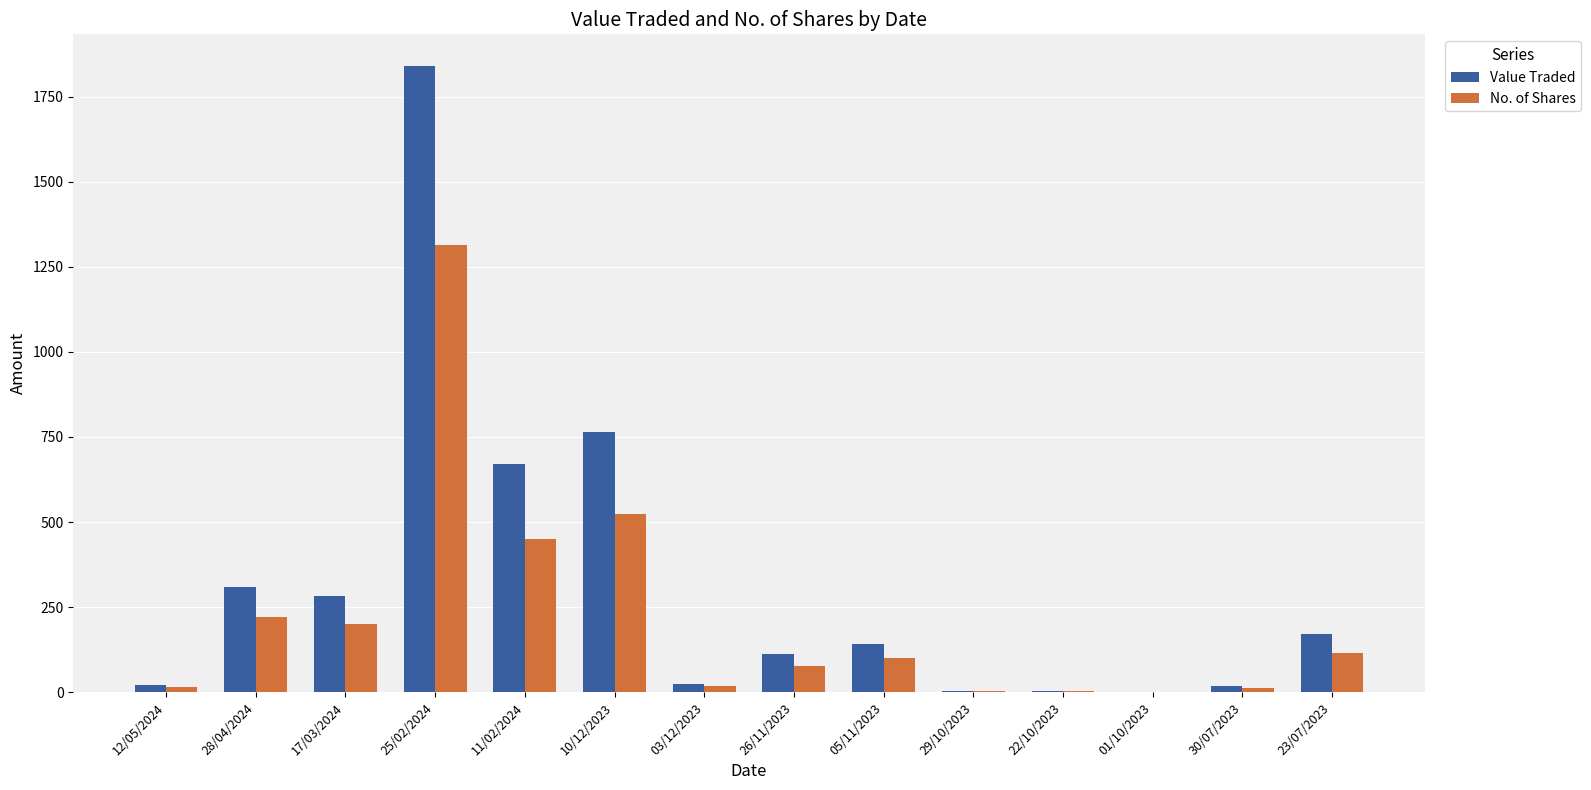

What value does the No. of Shares series have at 29/10/2023?

3